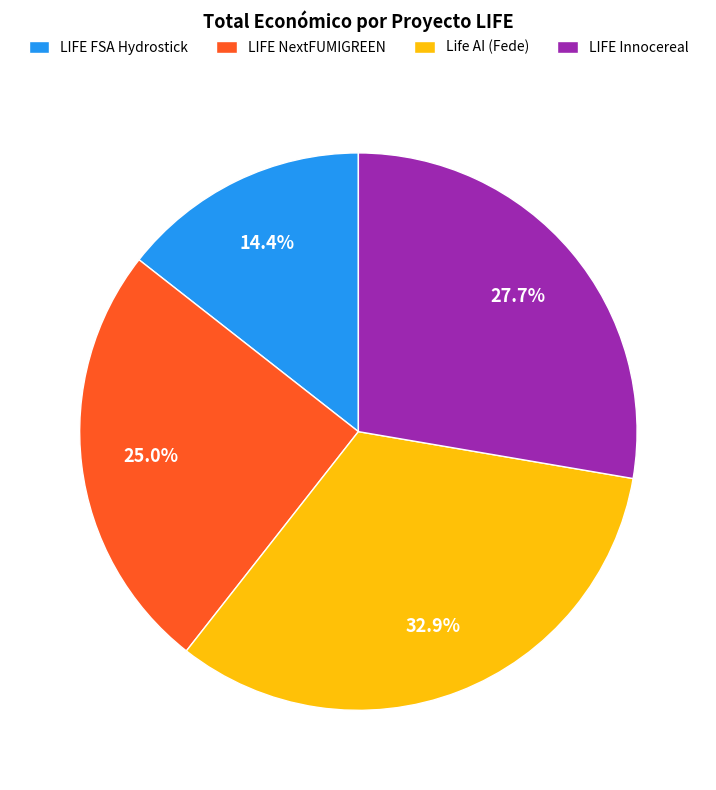

Count the number of slices in the pie.

4